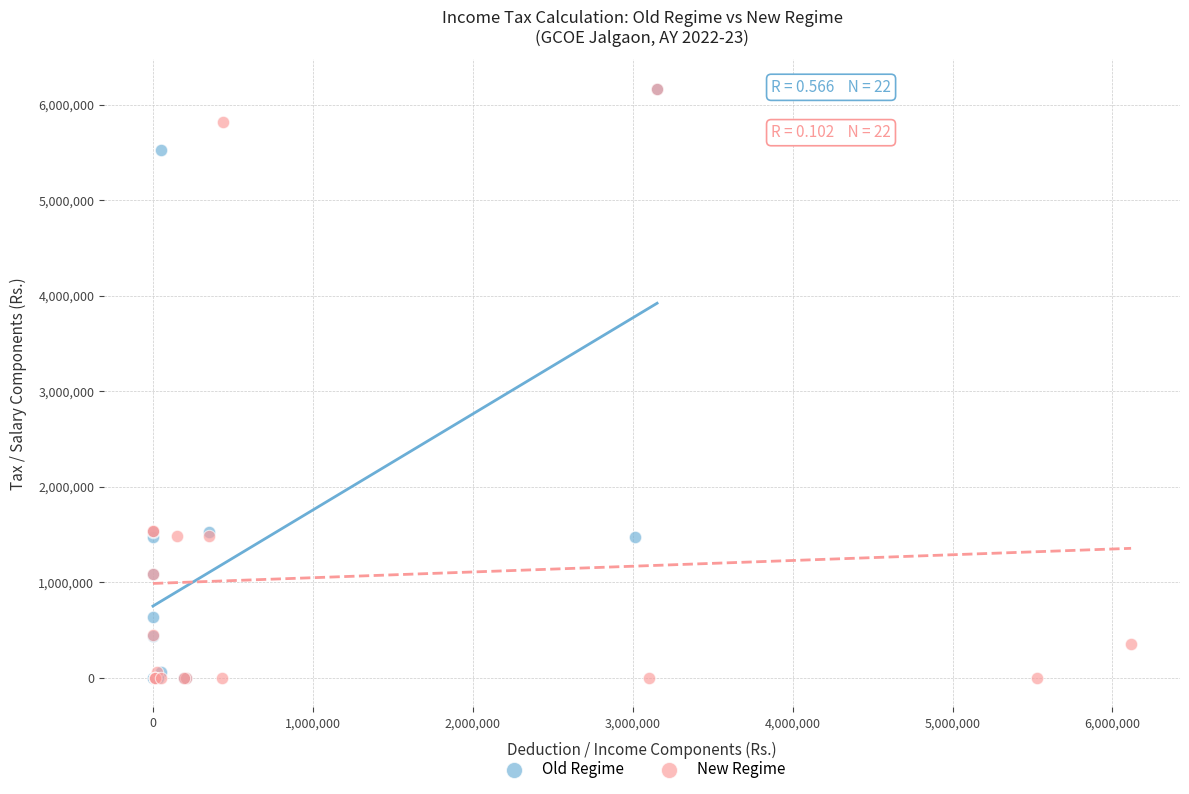

What are all the series names shown in the legend?

Old Regime, New Regime